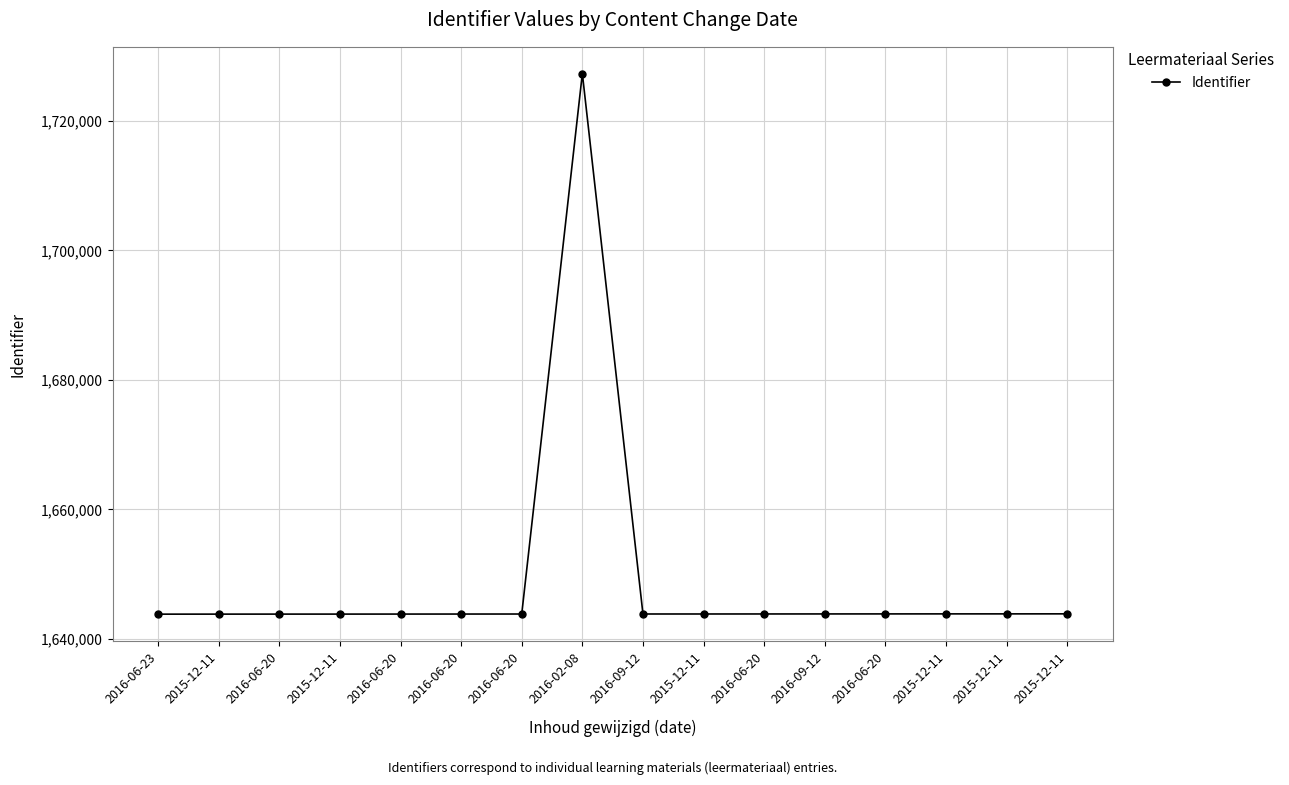

Is this an area chart (filled region under the line)?

No